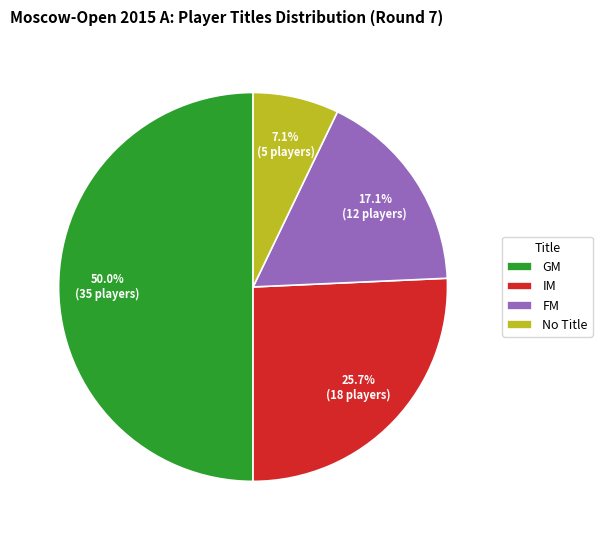

What portion of the pie excludes No Title?

92.9%